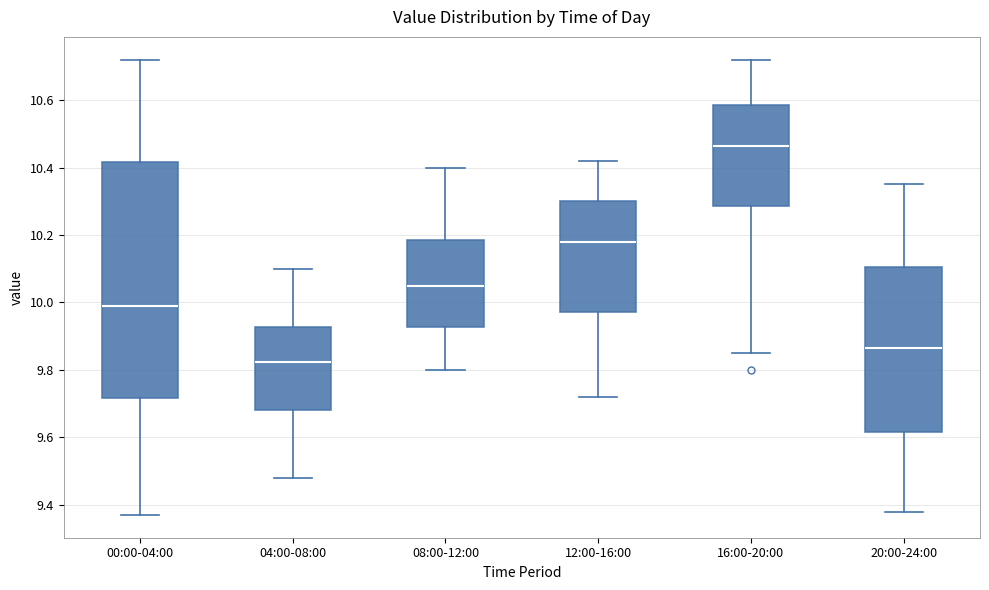

Which box's median line is the highest?

16:00-20:00